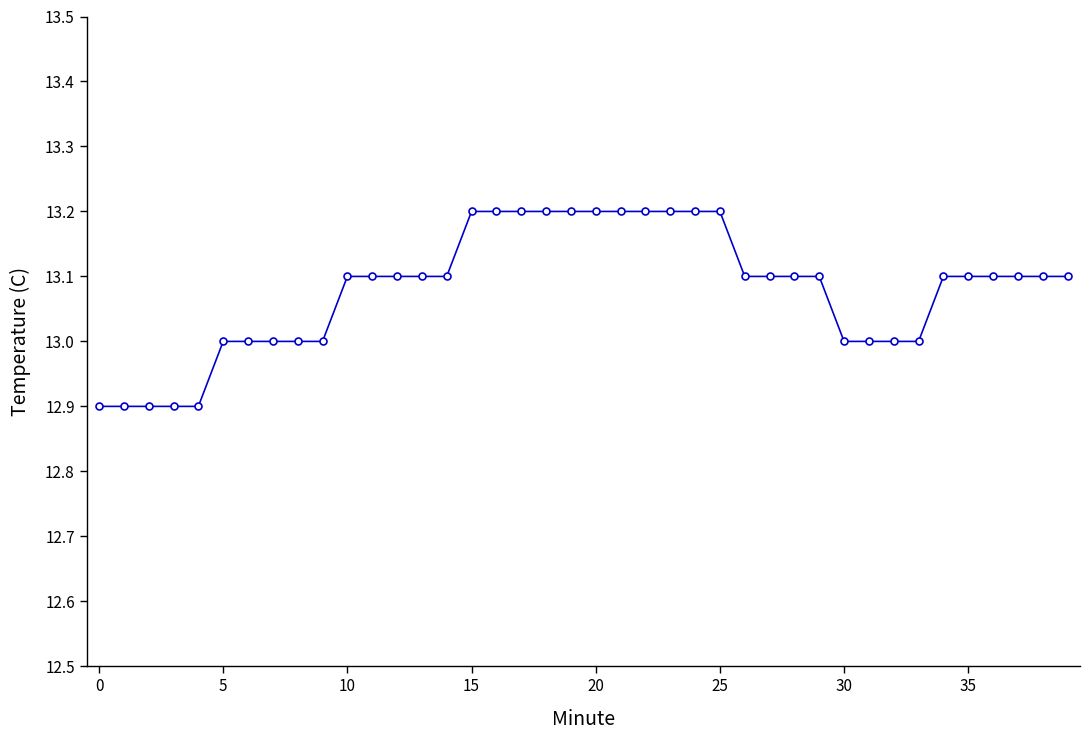

What is the value of the 19th point from the left?

13.2